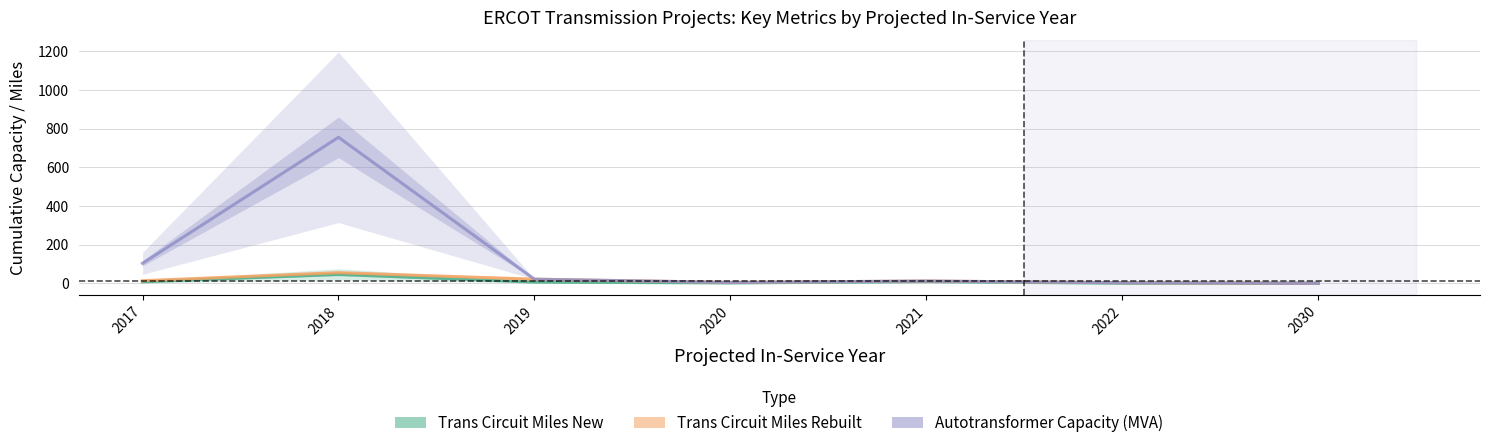

How many series are shown in this chart?

3